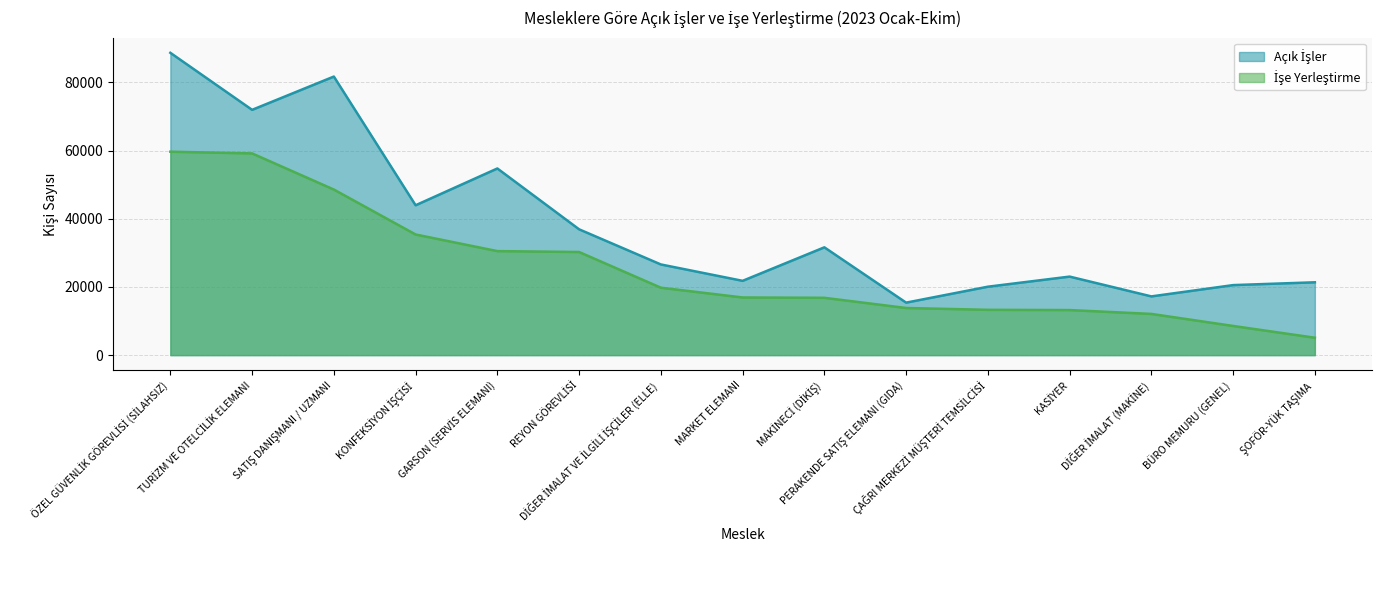

What is the label of the 1st point from the left?

ÖZEL GÜVENLİK GÖREVLİSİ (SİLAHSIZ)